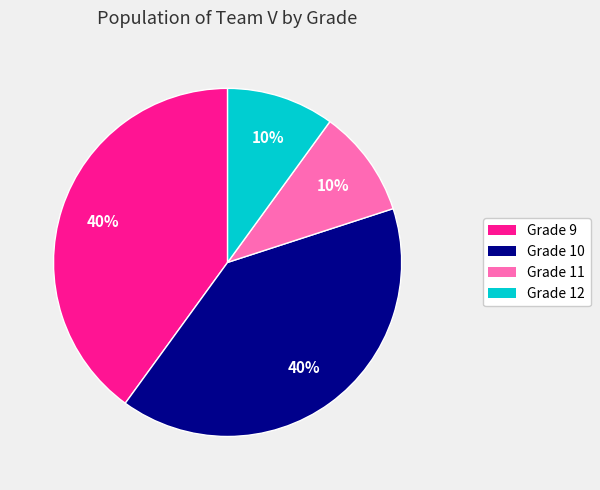

Is there any slice that represents more than half of the pie?

No